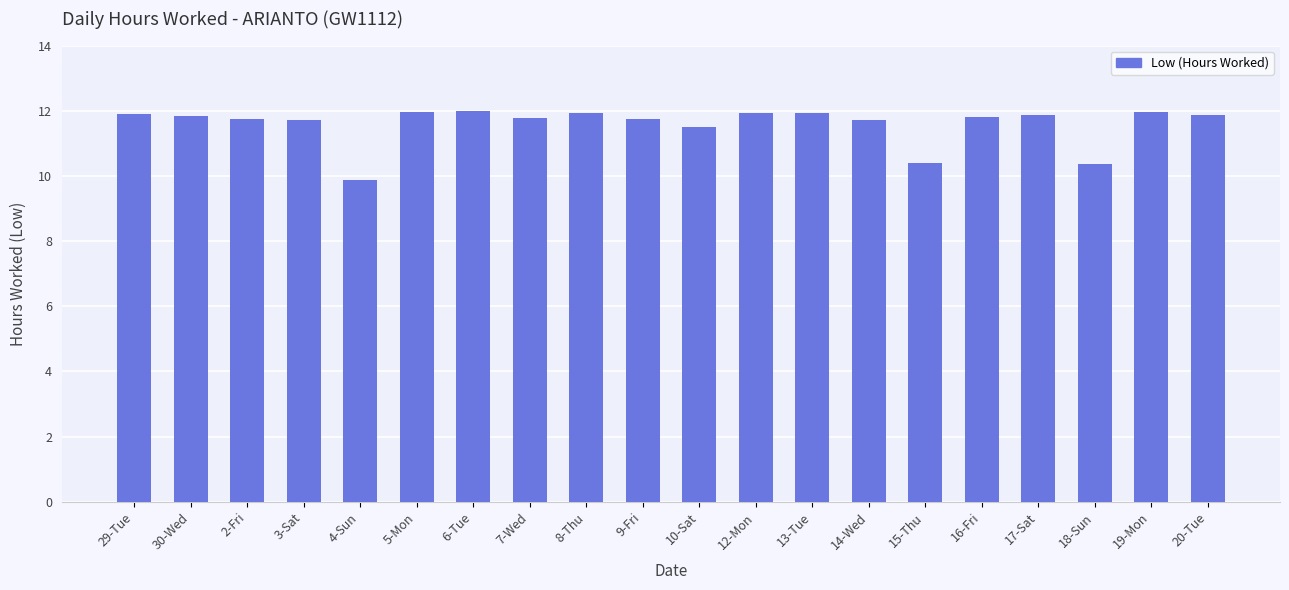

What position from the left is 10-Sat?

11